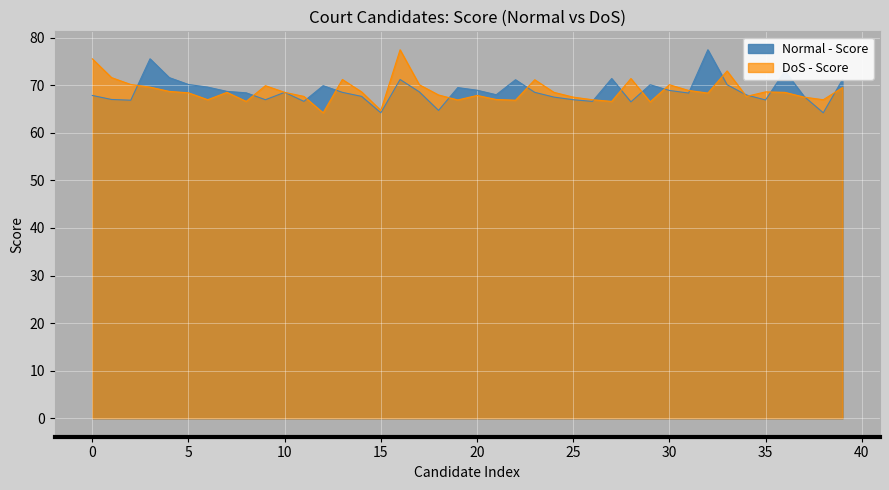

What is the maximum value for Normal - Score?

77.5